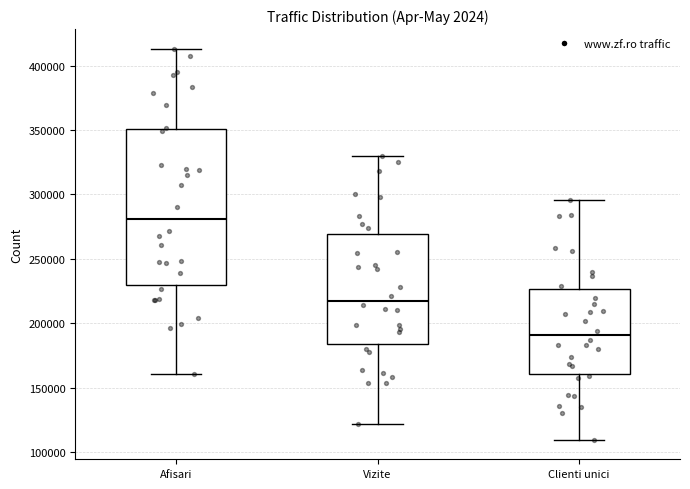

Where is the lower edge of the box for Clienti unici on the y-axis? The values are not printed on the chart, so give them approximately, as read against the axis.

160000